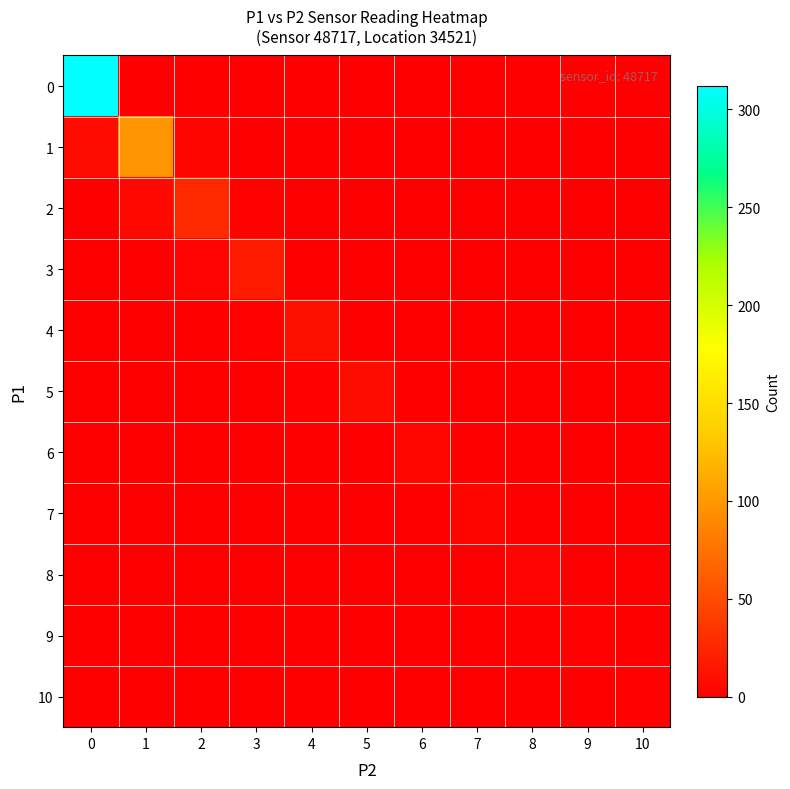

At how many categories does at least one series exceed 217?

1